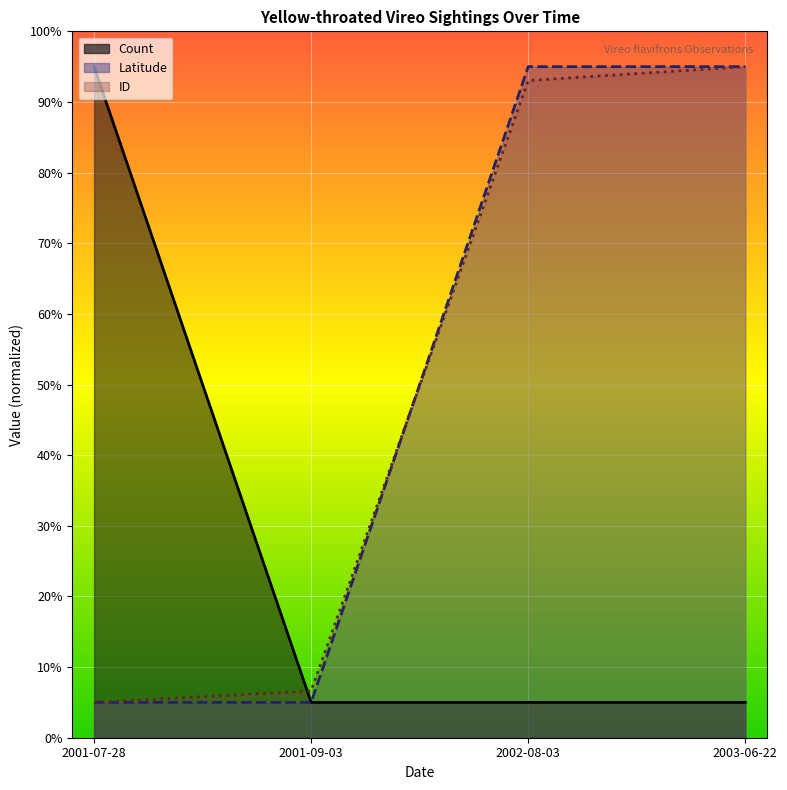

What is the total value across all series at 2003-06-22?

195.0